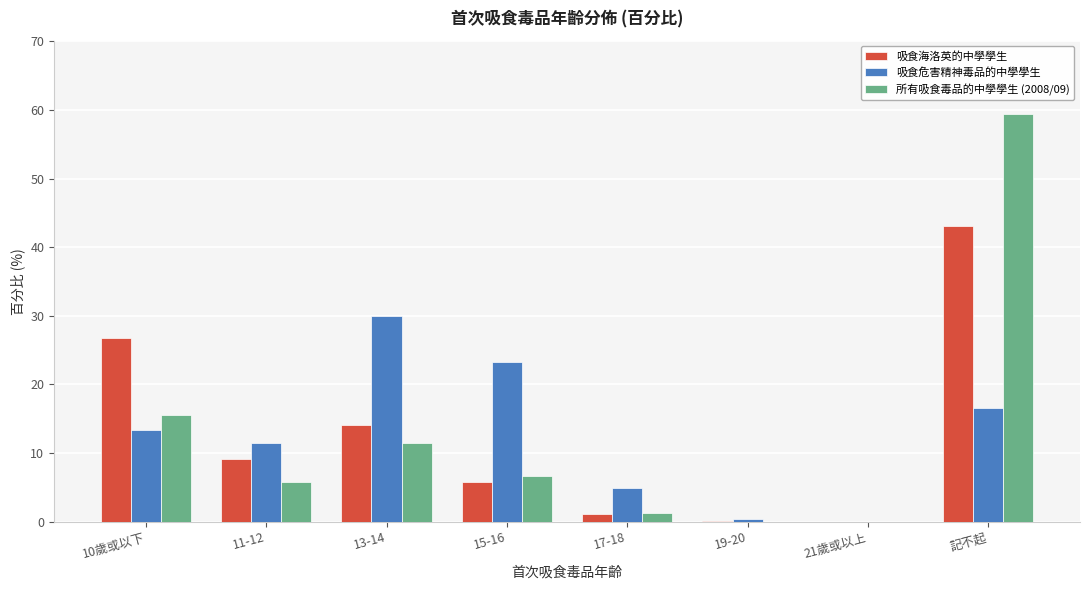

At which label does 吸食危害精神毒品的中學學生 reach its peak?

13-14